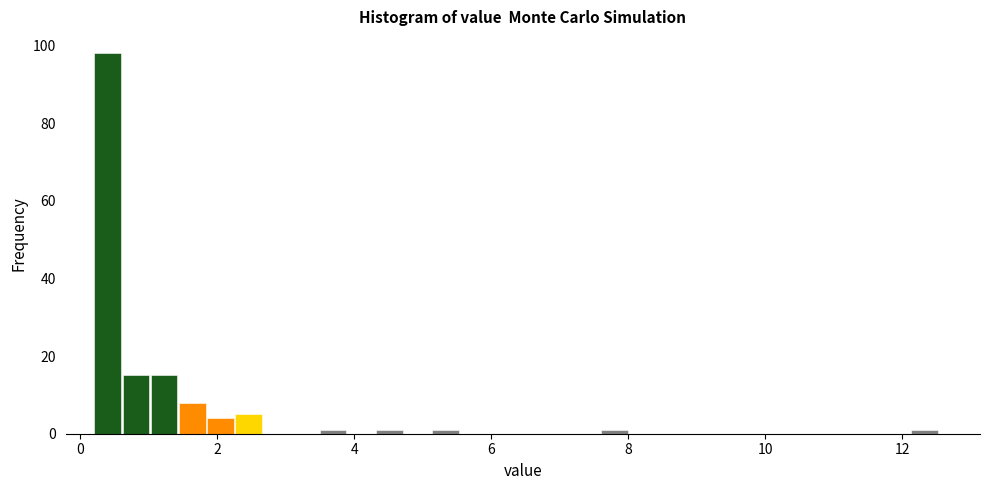

Around what value on the x-axis is the tallest bar? Give the approximate position of its centre, as read against the axis.

0.4